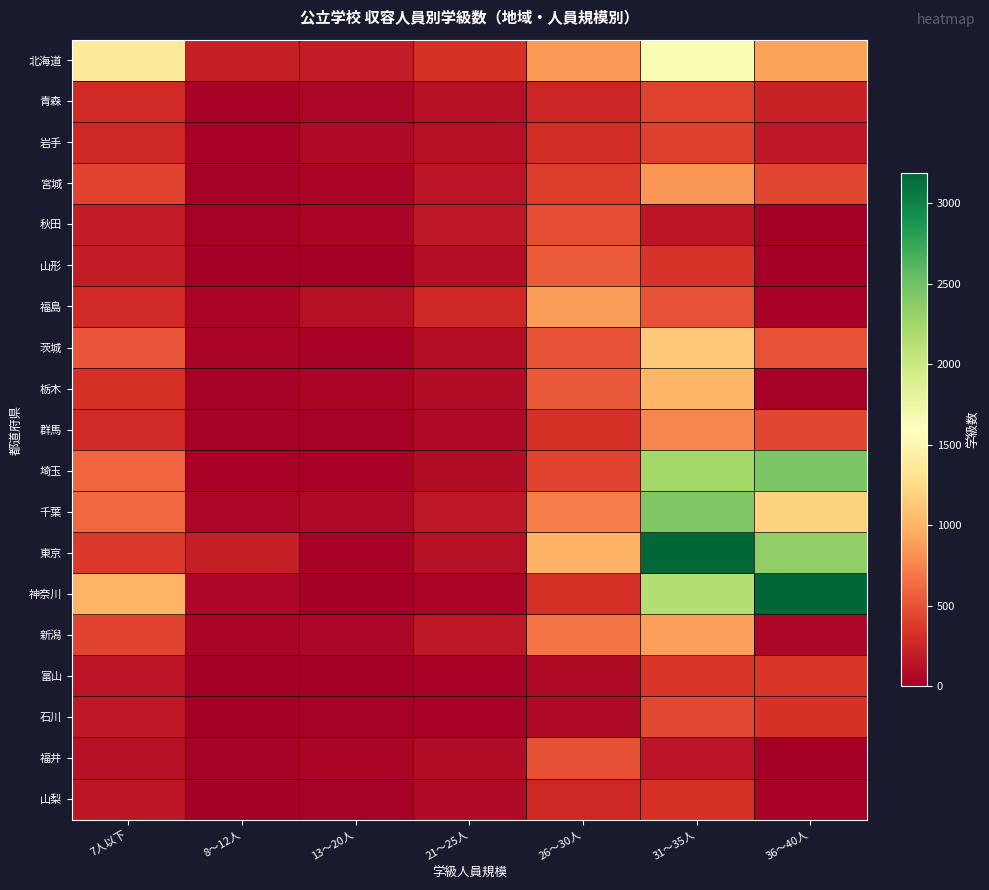

Reading left to right, list all the values displayed in this chart.

北海道: 7人以下=1394	8～12人=212	13～20人=199	21～25人=331	26～30人=853	31～35人=1655	36～40人=900
青森: 7人以下=284	8～12人=37	13～20人=60	21～25人=116	26～30人=256	31～35人=421	36～40人=229
岩手: 7人以下=266	8～12人=33	13～20人=87	21～25人=124	26～30人=301	31～35人=403	36～40人=166
宮城: 7人以下=426	8～12人=20	13～20人=45	21～25人=139	26～30人=397	31～35人=846	36～40人=437
秋田: 7人以下=195	8～12人=23	13～20人=39	21～25人=172	26～30人=474	31～35人=159	36～40人=12
山形: 7人以下=195	8～12人=5	13～20人=10	21～25人=109	26～30人=551	31～35人=343	36～40人=6
福島: 7人以下=286	8～12人=43	13～20人=119	21～25人=262	26～30人=883	31～35人=499	36～40人=35
茨城: 7人以下=519	8～12人=40	13～20人=27	21～25人=102	26～30人=508	31～35人=1132	36～40人=508
栃木: 7人以下=318	8～12人=22	13～20人=44	21～25人=91	26～30人=540	31～35人=1021	36～40人=13
群馬: 7人以下=278	8～12人=15	13～20人=22	21～25人=73	26～30人=321	31～35人=760	36～40人=443
埼玉: 7人以下=608	8～12人=26	13～20人=28	21～25人=90	26～30人=426	31～35人=2233	36～40人=2435
千葉: 7人以下=615	8～12人=62	13～20人=69	21～25人=168	26～30人=721	31～35人=2423	36～40人=1188
東京: 7人以下=370	8～12人=202	13～20人=33	21～25人=119	26～30人=988	31～35人=3185	36～40人=2340
神奈川: 7人以下=1008	8～12人=61	13～20人=7	21～25人=39	26～30人=313	31～35人=2144	36～40人=3189
新潟: 7人以下=435	8～12人=38	13～20人=62	21～25人=163	26～30人=680	31～35人=887	36～40人=55
富山: 7人以下=143	8～12人=10	13～20人=10	21～25人=25	26～30人=82	31～35人=349	36～40人=358
石川: 7人以下=163	8～12人=4	13～20人=15	21～25人=37	26～30人=82	31～35人=456	36～40人=329
福井: 7人以下=120	8～12人=14	13～20人=43	21～25人=92	26～30人=488	31～35人=147	36～40人=0
山梨: 7人以下=159	8～12人=10	13～20人=14	21～25人=78	26～30人=262	31～35人=325	36～40人=30